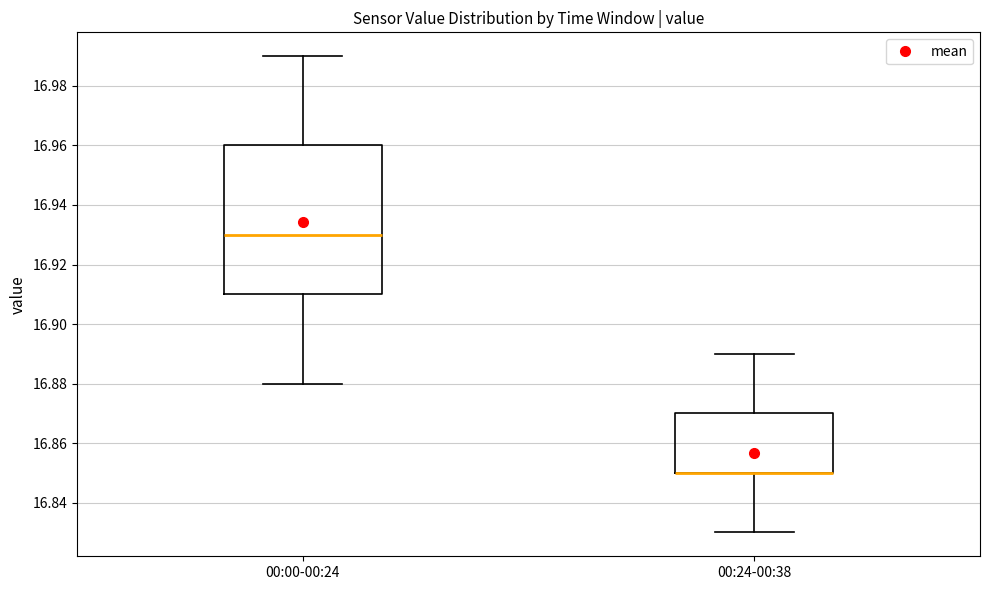

Reading left to right, read every box against the y-axis: the position of its median line, the range the box covers, and the ends of its whiskers. The values are not printed on the chart, so give them approximately, as read against the axis.

00:00-00:24: median 16.93, box 16.91 to 16.96, whiskers 16.88 to 16.99
00:24-00:38: median 16.85 (drawn on the box's lower edge), box 16.85 to 16.87, whiskers 16.83 to 16.89